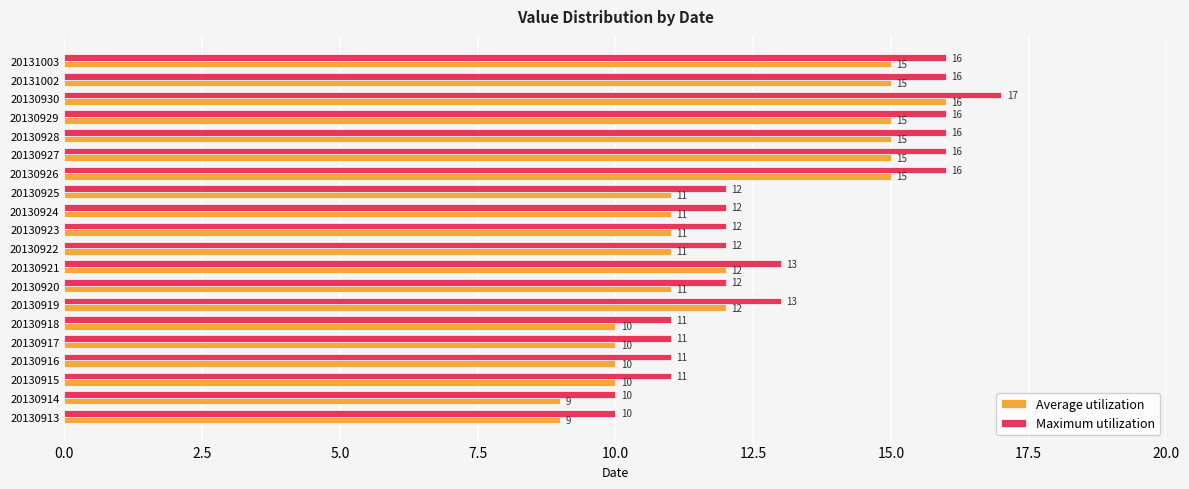

True or false: Average utilization has a value of 3 at 20130918.

False